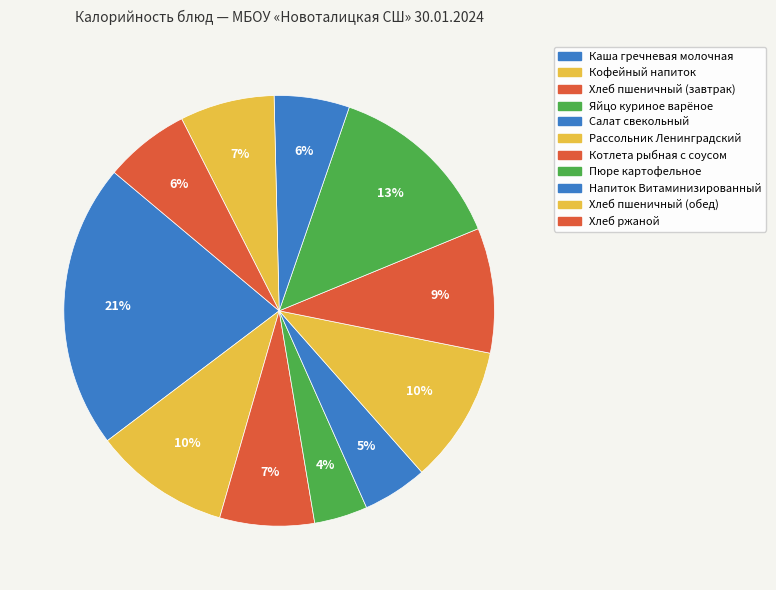

Count the number of slices in the pie.

11